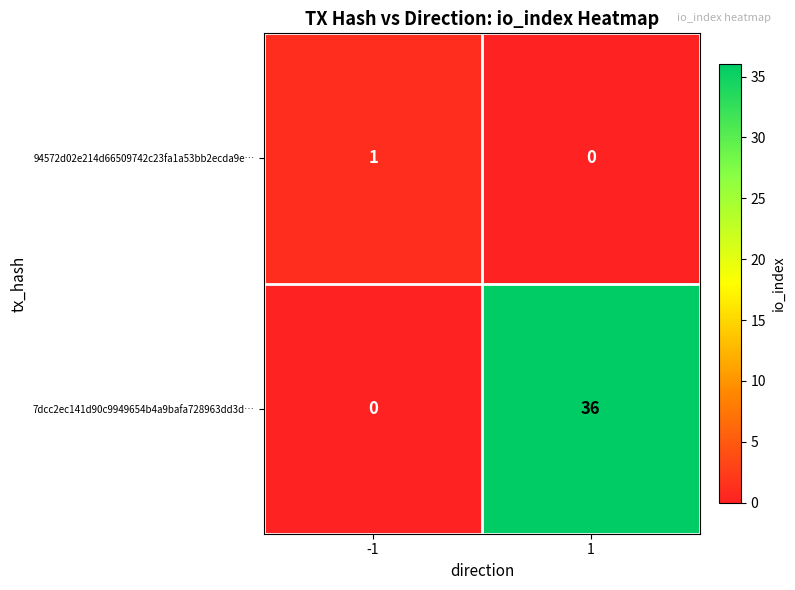

What is the total value across all series at 1?

36